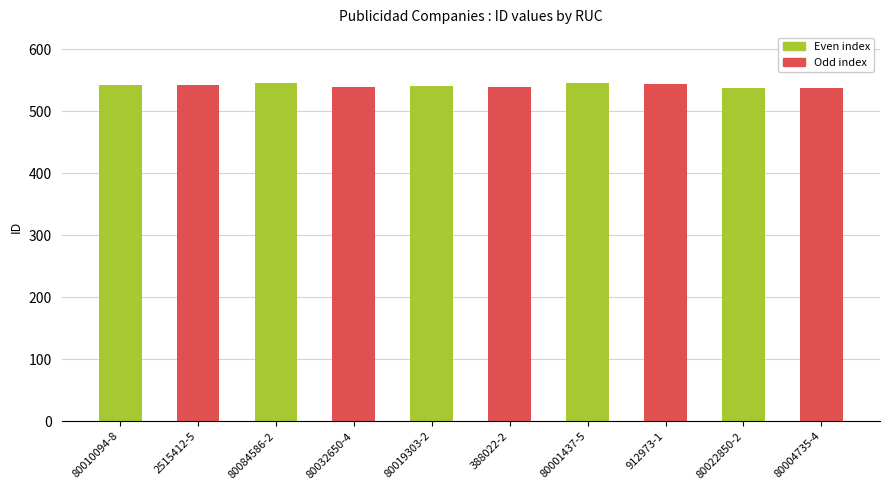

Approximately how many times larger is the value at 80032650-4 compared to 80010094-8?

1.0